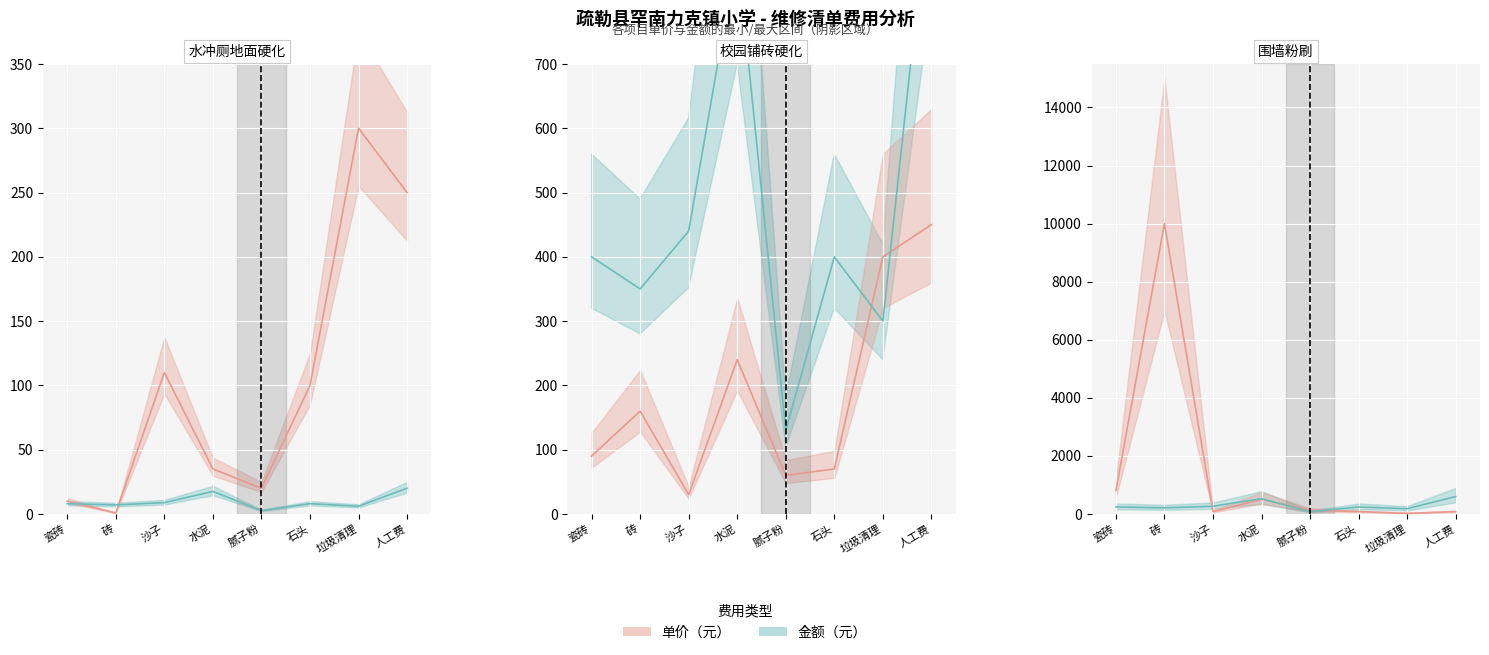

Reading left to right, what are all the values shown in this chart?

单价（元）: 800	10000	80	500	130	80	20	80
金额（元）: 240	210	264	525	78	240	180	600